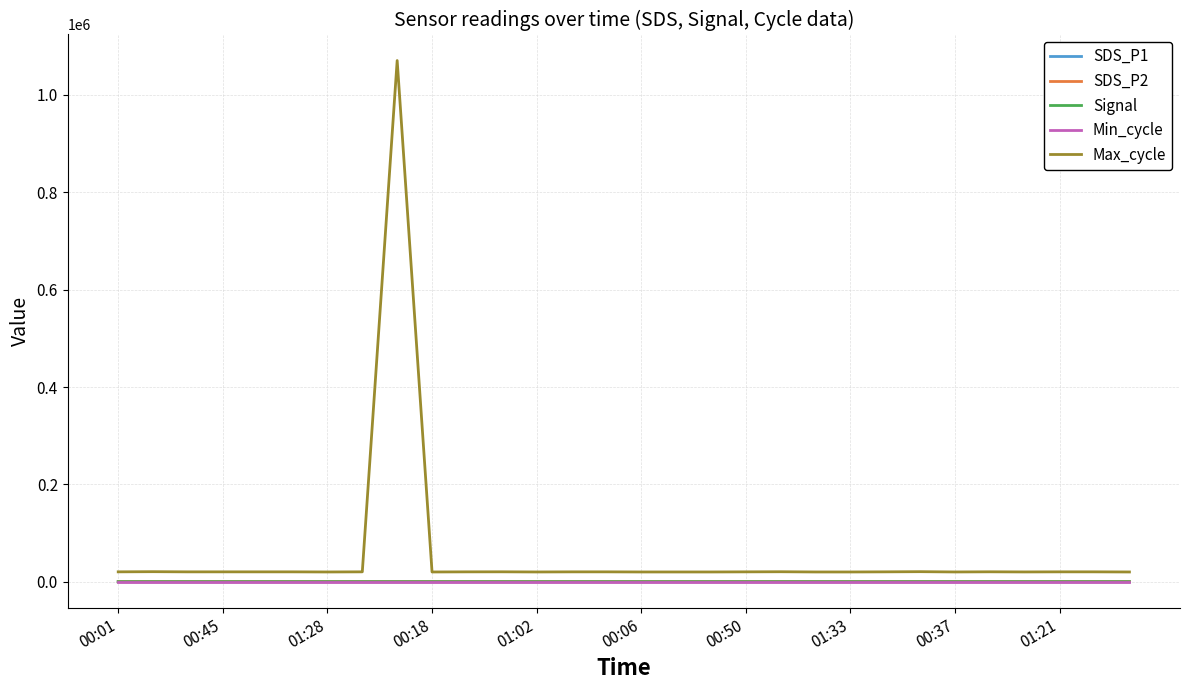

What is the maximum value for Max_cycle?

1070621.0